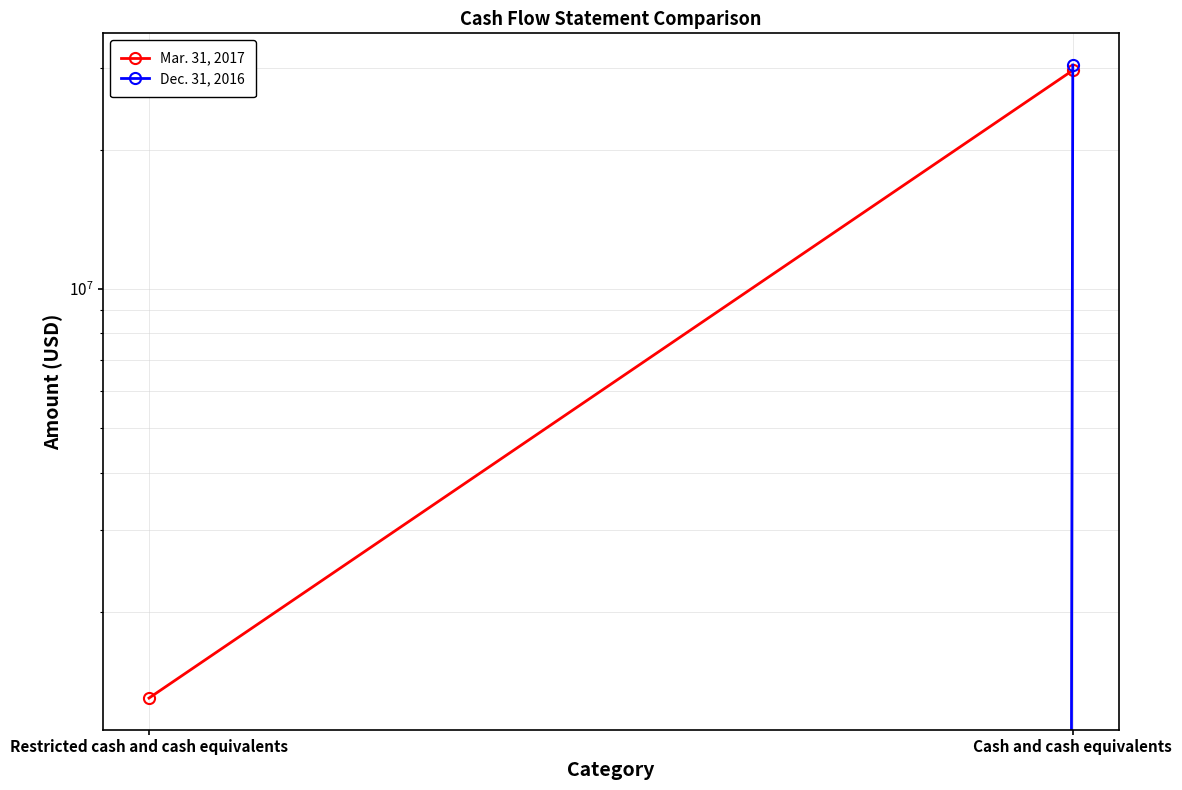

Which series has the largest total across all categories?

Mar. 31, 2017